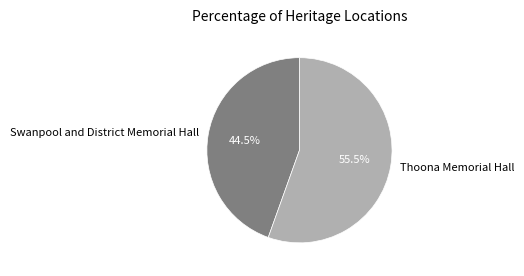

How many slices are in this pie chart?

2